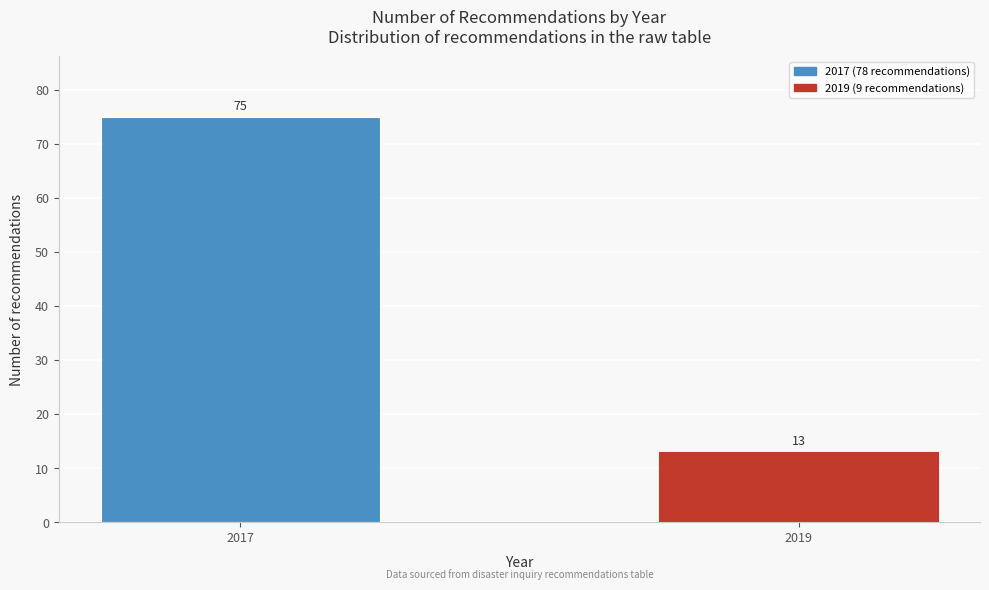

Reading left to right, what are all the values shown in this chart?

75	13